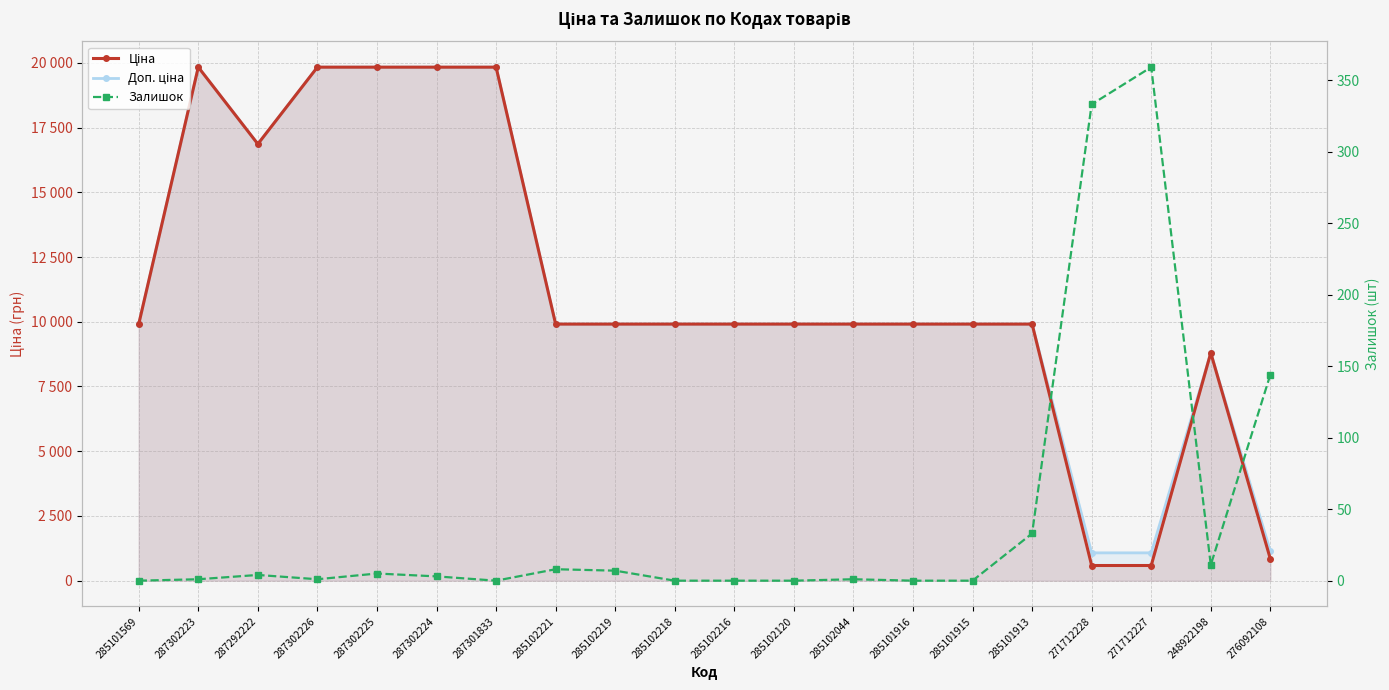

The value of Ціна at 285102216 is 9908.5. True or false?

True